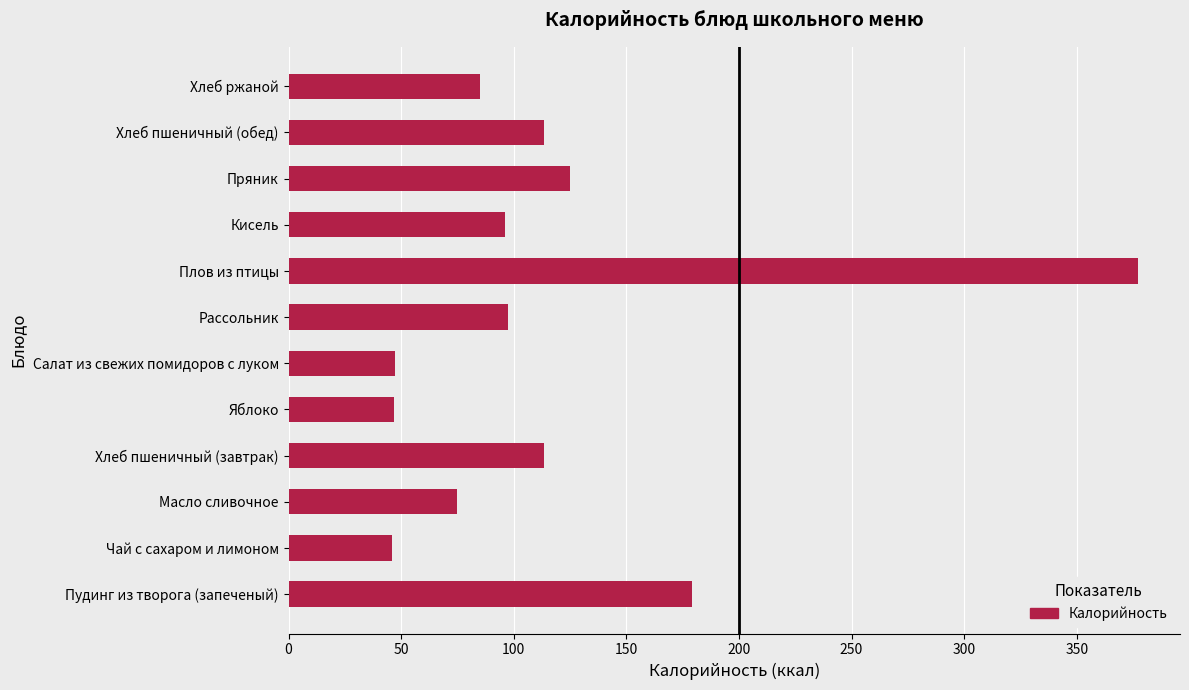

How many data points are above 97?

6